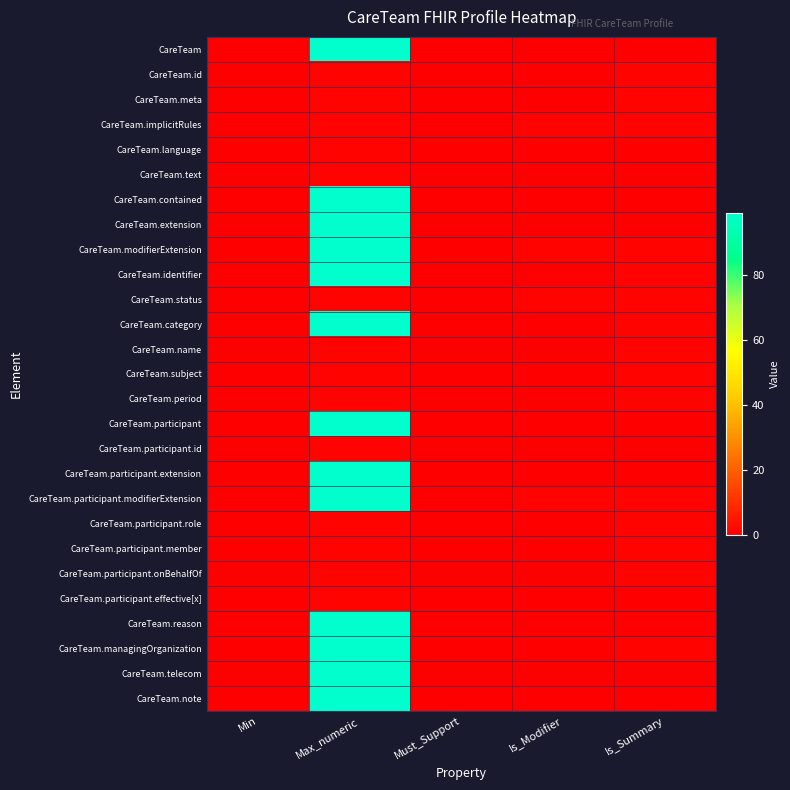

Reading left to right, extract all data points from this chart.

CareTeam: Min=0	Max_numeric=99	Must_Support=0	Is_Modifier=0	Is_Summary=0
CareTeam.id: Min=0	Max_numeric=1	Must_Support=0	Is_Modifier=0	Is_Summary=1
CareTeam.meta: Min=0	Max_numeric=1	Must_Support=0	Is_Modifier=0	Is_Summary=1
CareTeam.implicitRules: Min=0	Max_numeric=1	Must_Support=0	Is_Modifier=1	Is_Summary=1
CareTeam.language: Min=0	Max_numeric=1	Must_Support=0	Is_Modifier=0	Is_Summary=0
CareTeam.text: Min=0	Max_numeric=1	Must_Support=0	Is_Modifier=0	Is_Summary=0
CareTeam.contained: Min=0	Max_numeric=99	Must_Support=0	Is_Modifier=0	Is_Summary=0
CareTeam.extension: Min=0	Max_numeric=99	Must_Support=0	Is_Modifier=0	Is_Summary=0
CareTeam.modifierExtension: Min=0	Max_numeric=99	Must_Support=0	Is_Modifier=1	Is_Summary=1
CareTeam.identifier: Min=0	Max_numeric=99	Must_Support=0	Is_Modifier=0	Is_Summary=1
CareTeam.status: Min=0	Max_numeric=1	Must_Support=0	Is_Modifier=1	Is_Summary=1
CareTeam.category: Min=0	Max_numeric=99	Must_Support=0	Is_Modifier=0	Is_Summary=1
CareTeam.name: Min=0	Max_numeric=1	Must_Support=0	Is_Modifier=0	Is_Summary=1
CareTeam.subject: Min=0	Max_numeric=1	Must_Support=0	Is_Modifier=0	Is_Summary=1
CareTeam.period: Min=0	Max_numeric=1	Must_Support=0	Is_Modifier=0	Is_Summary=1
CareTeam.participant: Min=0	Max_numeric=99	Must_Support=0	Is_Modifier=0	Is_Summary=0
CareTeam.participant.id: Min=0	Max_numeric=1	Must_Support=0	Is_Modifier=0	Is_Summary=0
CareTeam.participant.extension: Min=0	Max_numeric=99	Must_Support=0	Is_Modifier=0	Is_Summary=0
CareTeam.participant.modifierExtension: Min=0	Max_numeric=99	Must_Support=0	Is_Modifier=1	Is_Summary=1
CareTeam.participant.role: Min=0	Max_numeric=1	Must_Support=0	Is_Modifier=0	Is_Summary=1
CareTeam.participant.member: Min=0	Max_numeric=1	Must_Support=0	Is_Modifier=0	Is_Summary=1
CareTeam.participant.onBehalfOf: Min=0	Max_numeric=1	Must_Support=0	Is_Modifier=0	Is_Summary=1
CareTeam.participant.effective[x]: Min=0	Max_numeric=1	Must_Support=0	Is_Modifier=0	Is_Summary=0
CareTeam.reason: Min=0	Max_numeric=99	Must_Support=0	Is_Modifier=0	Is_Summary=0
CareTeam.managingOrganization: Min=0	Max_numeric=99	Must_Support=0	Is_Modifier=0	Is_Summary=1
CareTeam.telecom: Min=0	Max_numeric=99	Must_Support=0	Is_Modifier=0	Is_Summary=0
CareTeam.note: Min=0	Max_numeric=99	Must_Support=0	Is_Modifier=0	Is_Summary=0